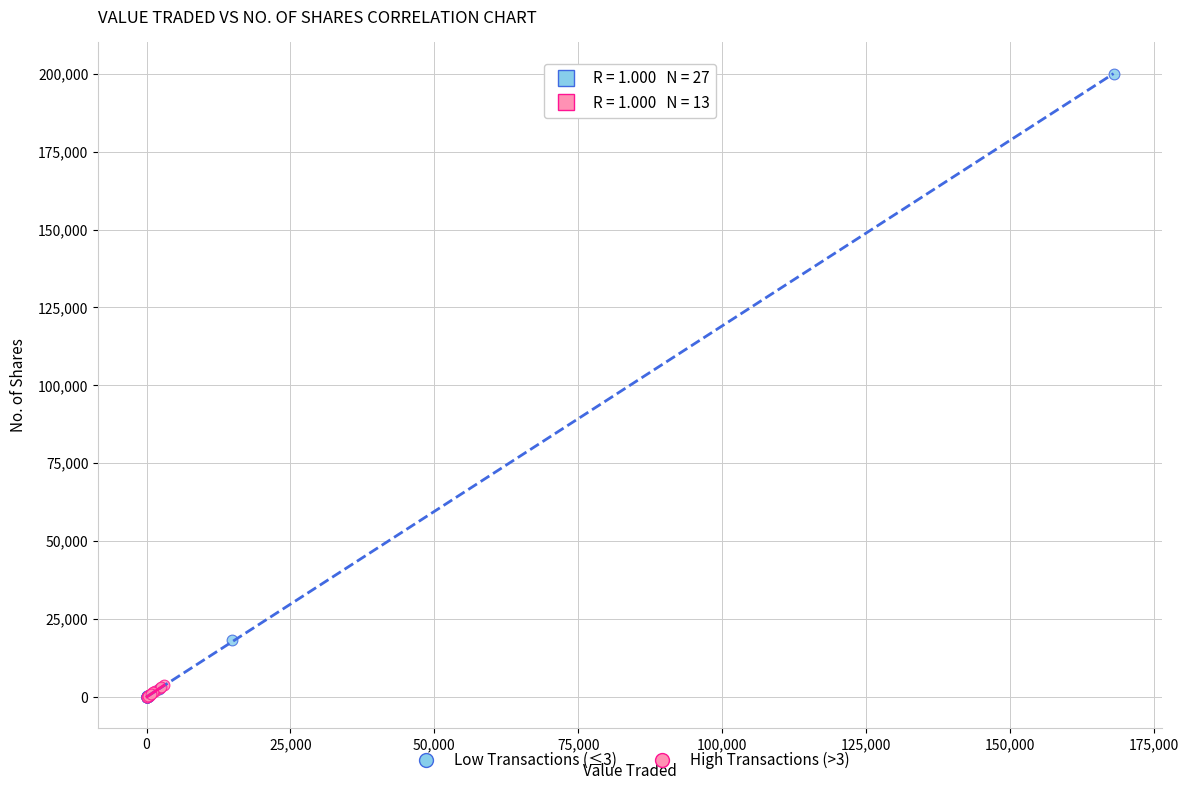

Which series has the largest Y range (max minus min)?

Low Transactions (≤3)